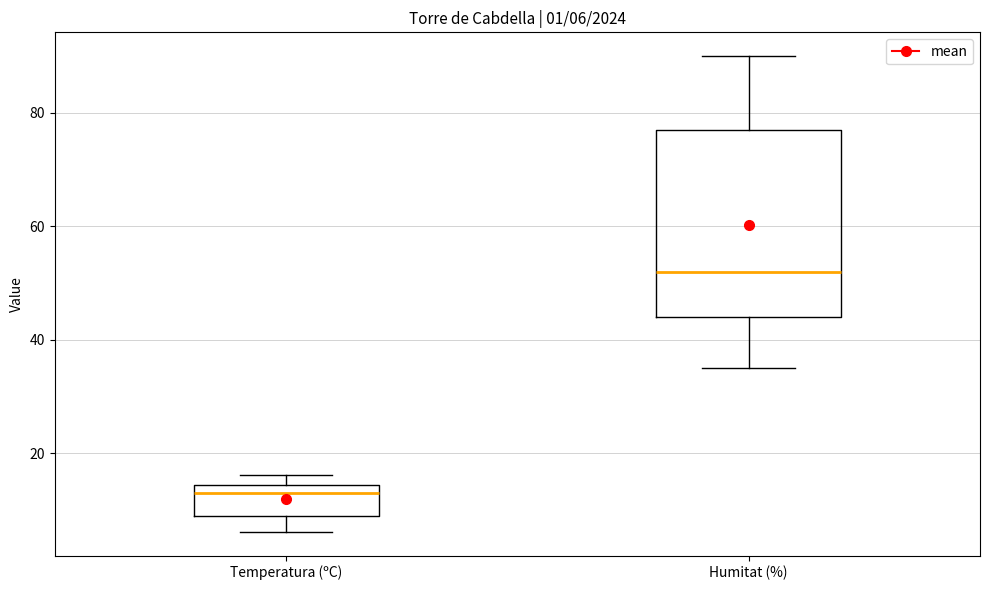

Which box has the highest median line?

Humitat (%)